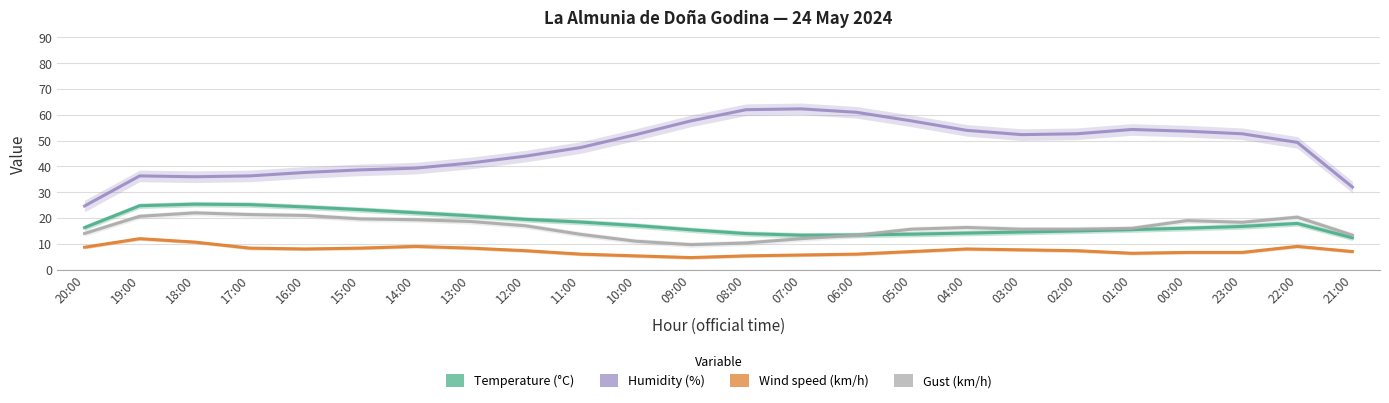

What is the label of the 8th point from the left?

13:00